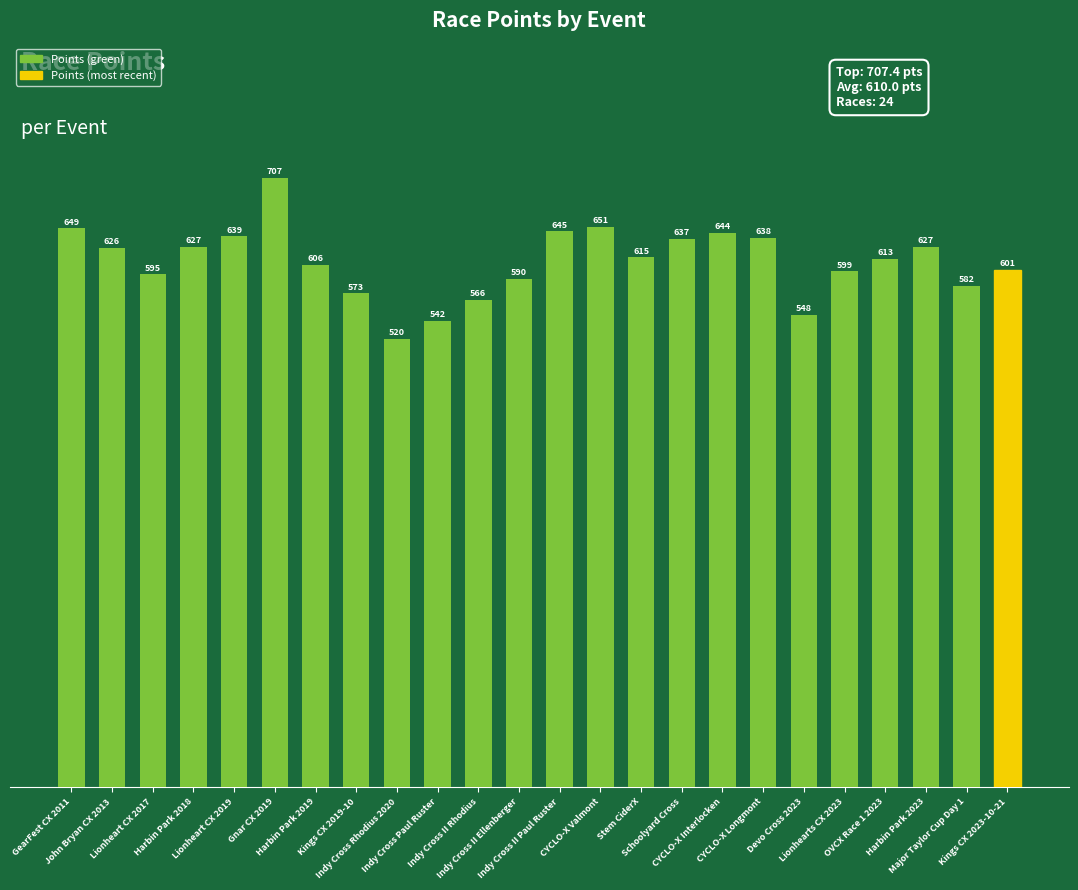

Does the chart contain stacked bars?

No